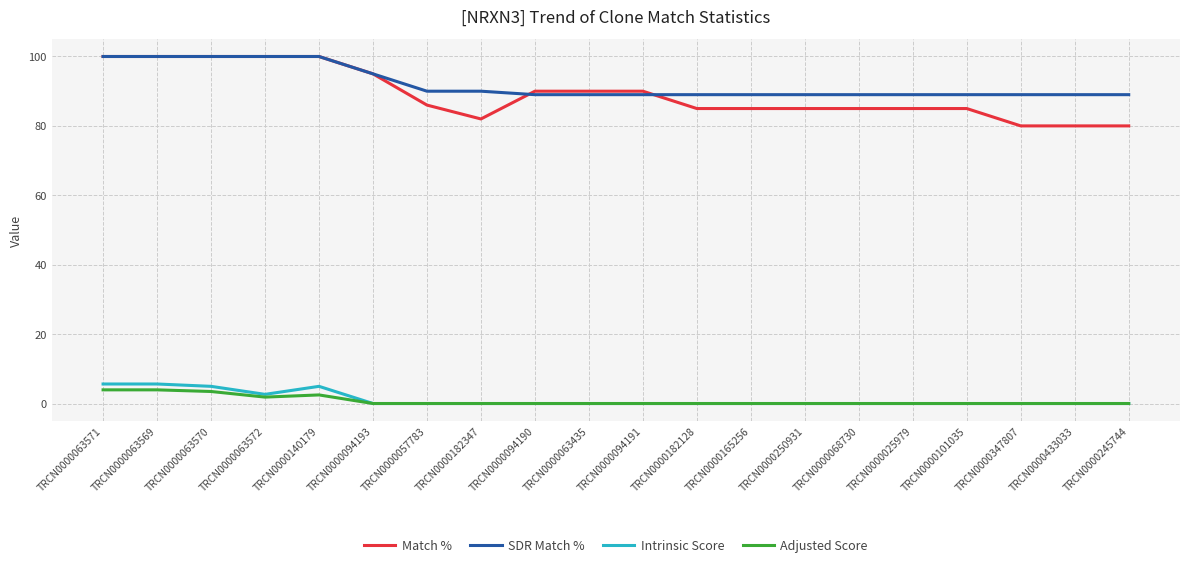

True or false: Match % and Adjusted Score cross at least once.

False